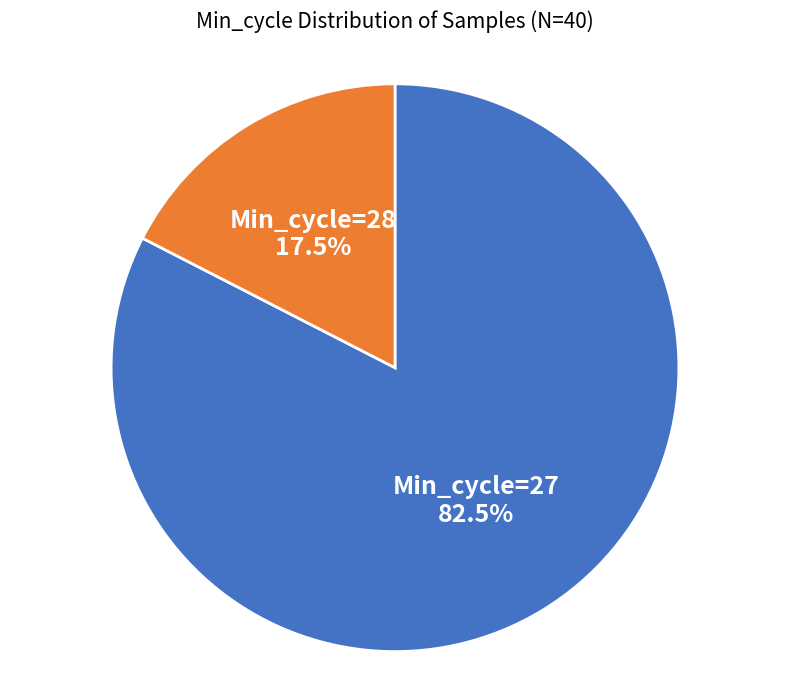

Between Min_cycle=28 and Min_cycle=27, which is larger?

Min_cycle=27